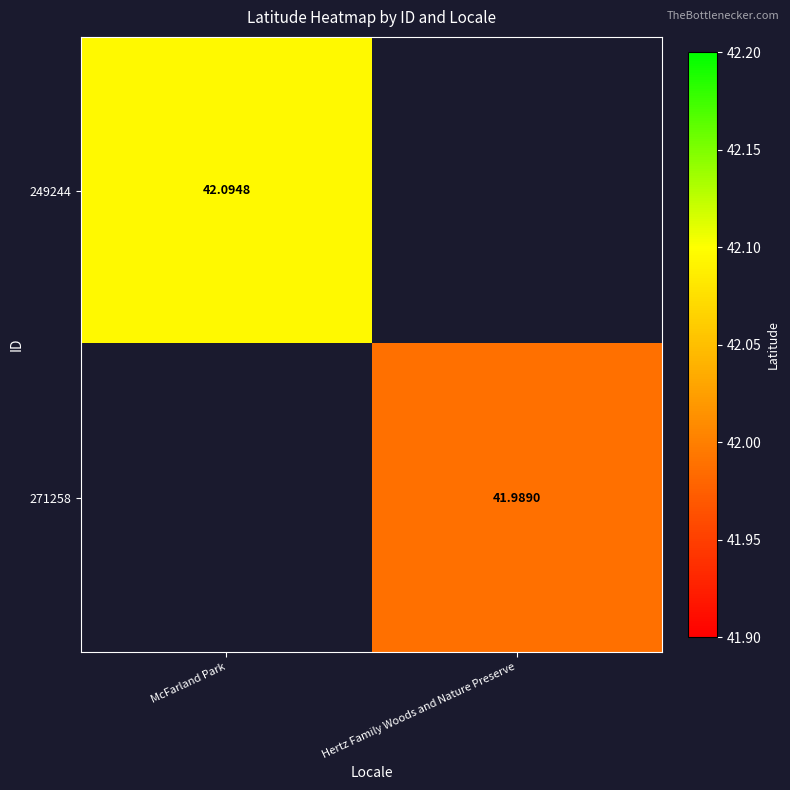

Is the value of 249244 at McFarland Park greater than the value of 271258 at Hertz Family Woods and Nature Preserve?

Yes